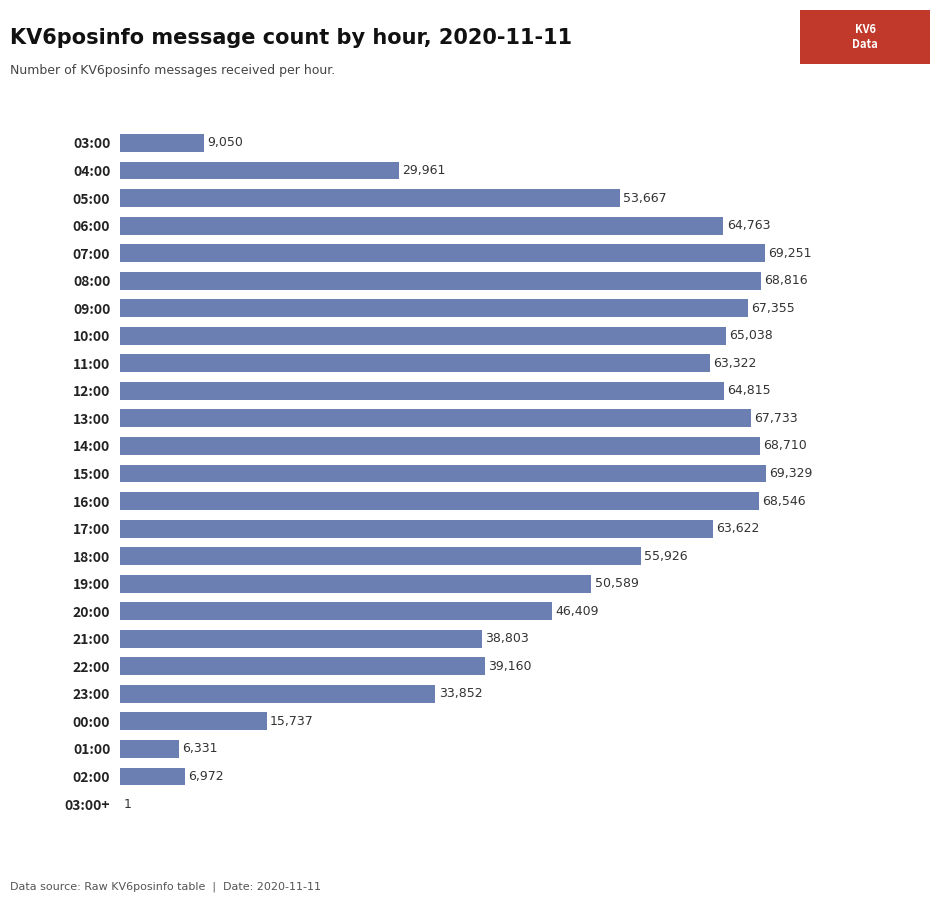

What is the sum of all values?

1187758